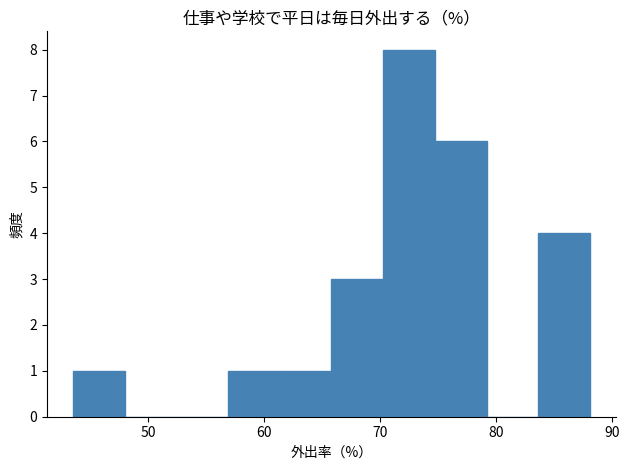

Reading left to right, list every bar in this chart as the range it spans on the x-axis followed by its height. Neither the bar edges nor the heights are printed on the chart, so give them approximately, as read against the axes.

43 to 48: 1
48 to 52: 0
52 to 57: 0
57 to 61: 1
61 to 66: 1
66 to 70: 3
70 to 75: 8
75 to 79: 6
79 to 84: 0
84 to 88: 4